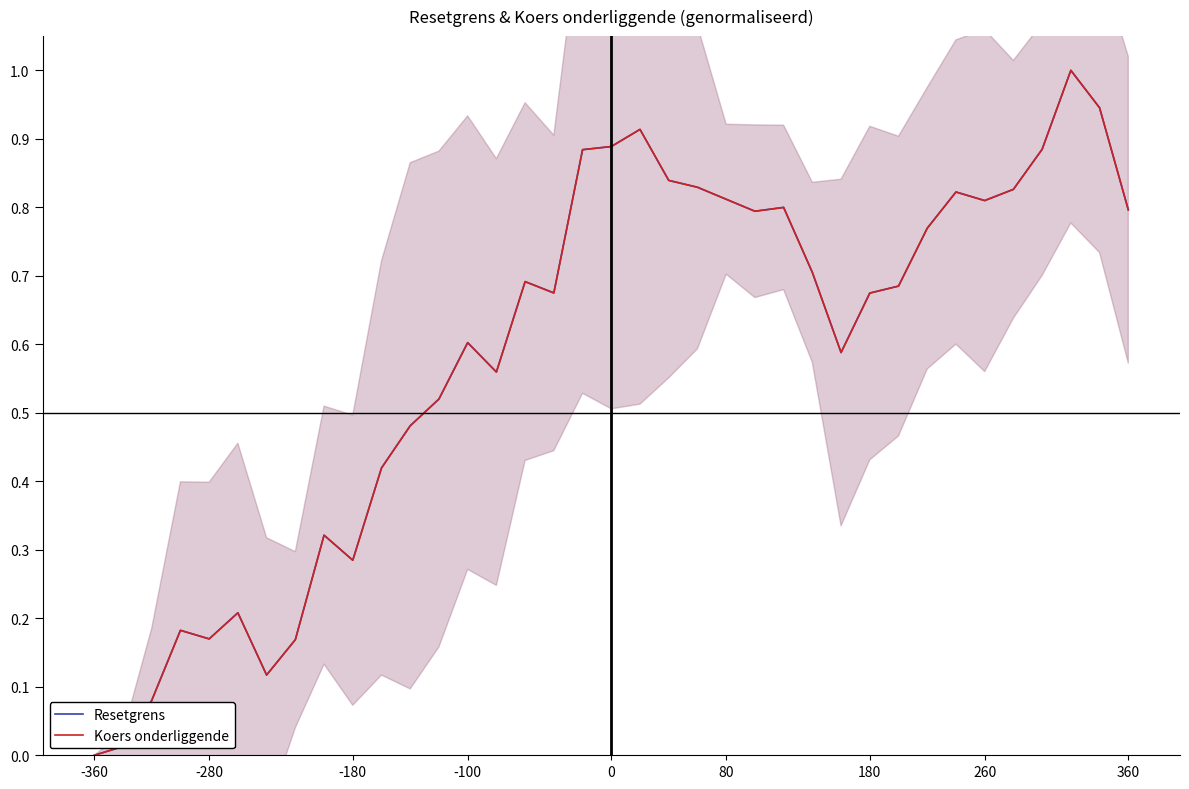

What is the maximum value for Koers onderliggende?

1.0